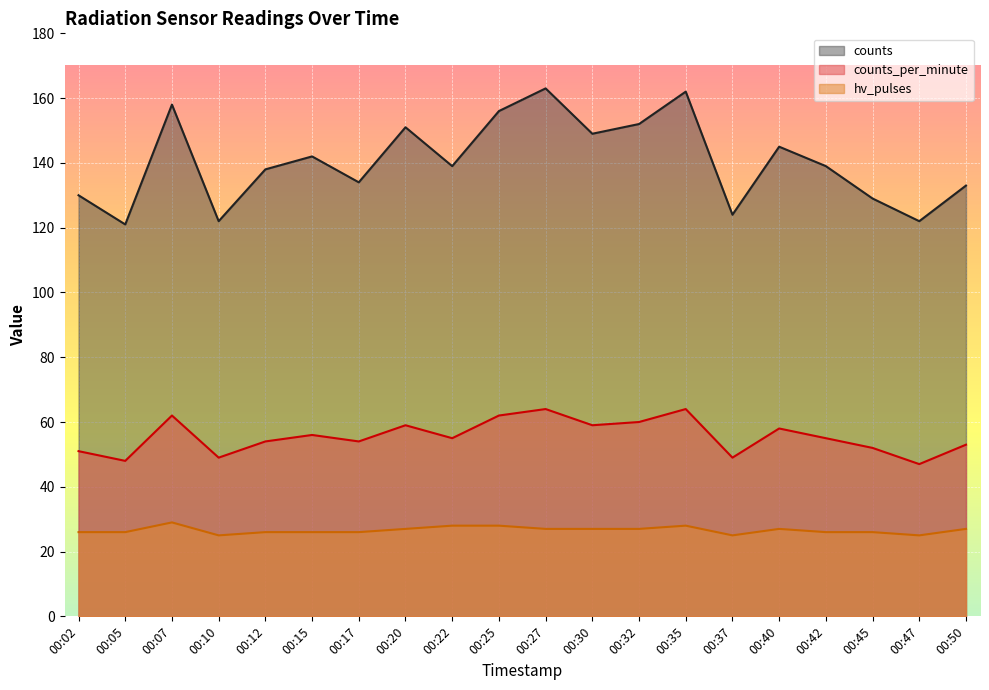

True or false: counts and hv_pulses intersect in this chart.

False